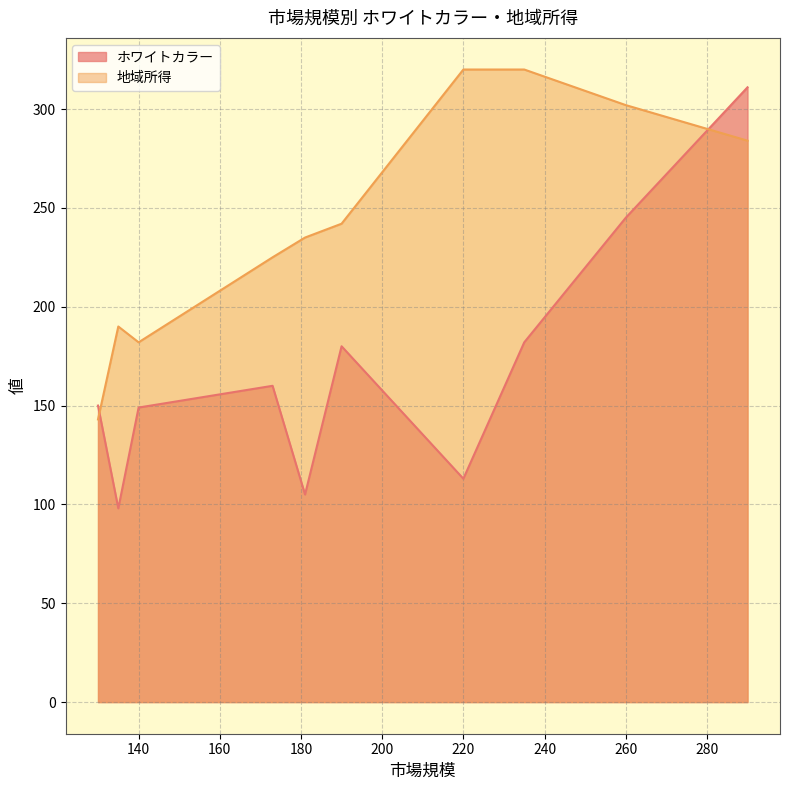

What is the difference between the maximum and minimum values in the ホワイトカラー series?

213